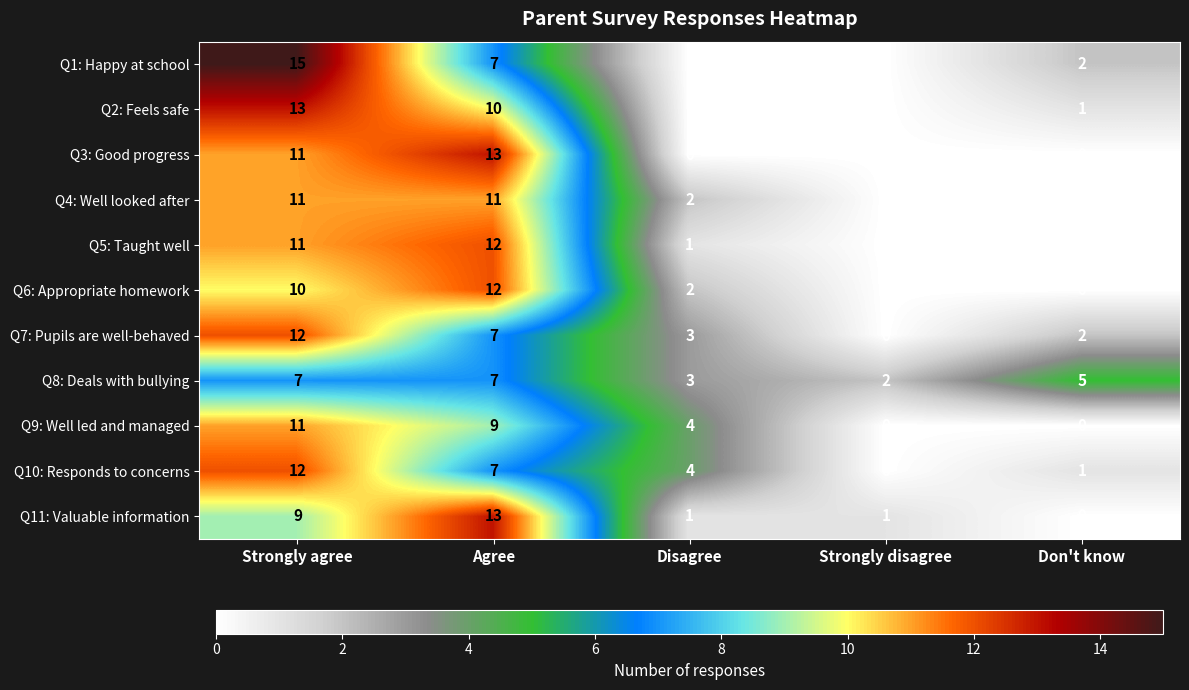

What is the difference between the Q8: Deals with bullying values at Strongly agree and Disagree?

4